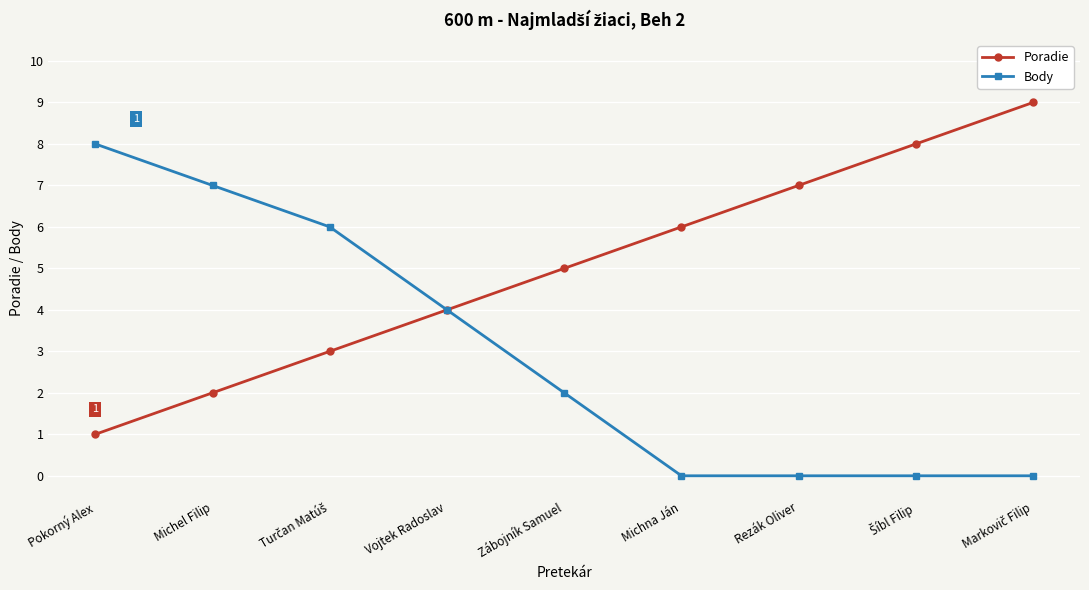

Count the Poradie values in the range 3 to 7.

5